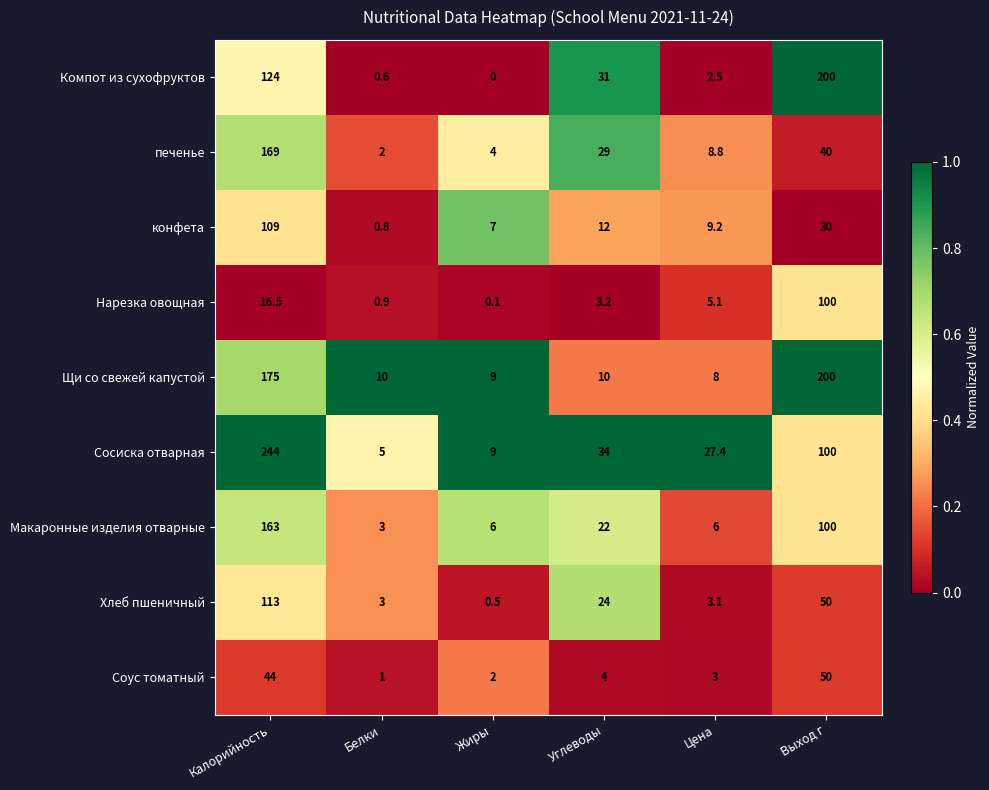

True or false: Хлеб пшеничный has a value of 50.0 at Выход г.

True